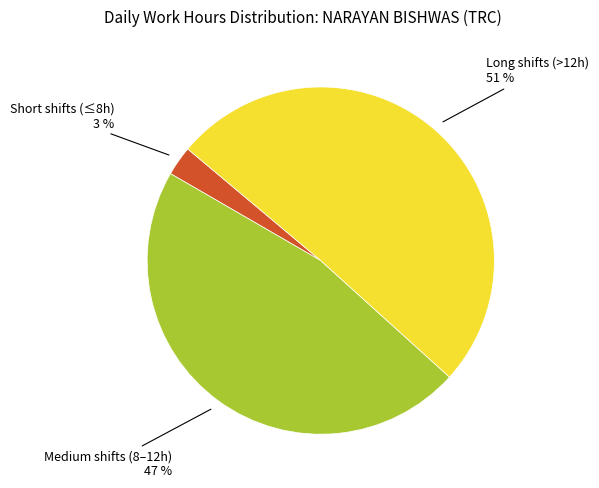

Does any single category account for the majority?

Yes